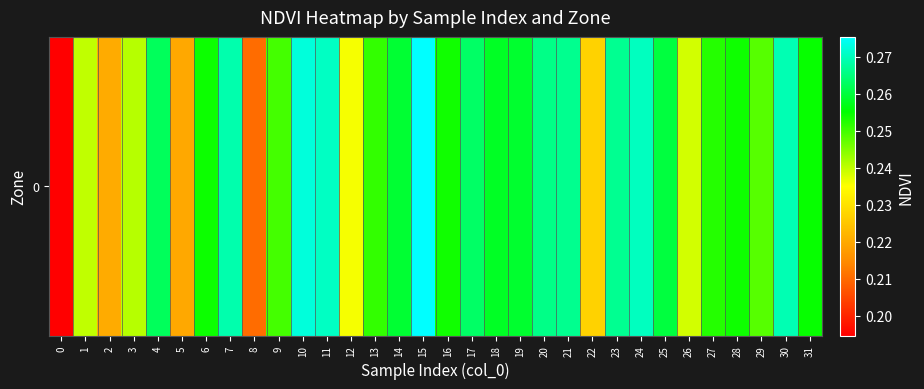

Rank the categories by value from lowest to highest.

0, 8, 5, 2, 22, 12, 26, 1, 3, 29, 9, 13, 27, 16, 28, 6, 31, 18, 19, 14, 25, 4, 17, 20, 21, 23, 7, 30, 24, 11, 10, 15